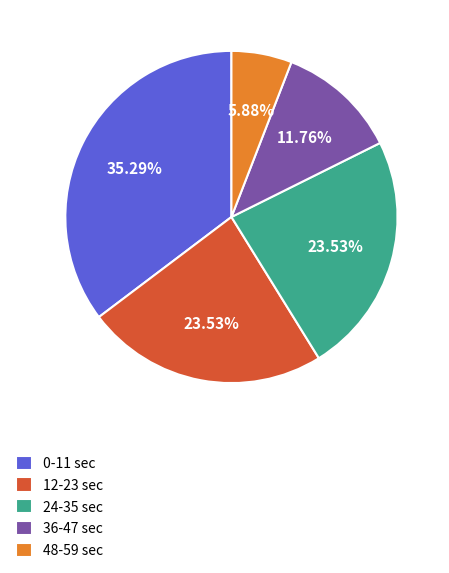

Between 36-47 sec and 24-35 sec, which is larger?

24-35 sec